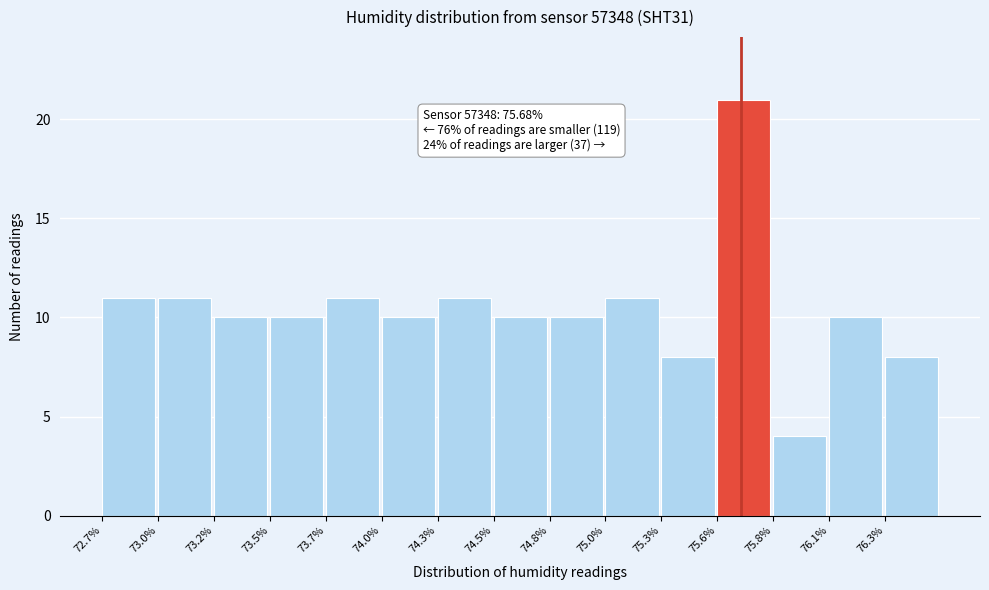

Reading left to right, extract all data points from this chart.

72.7%=11	73.0%=11	73.2%=10	73.5%=10	73.7%=11	74.0%=10	74.3%=11	74.5%=10	74.8%=10	75.0%=11	75.3%=8	75.6%=21	75.8%=4	76.1%=10	76.3%=8